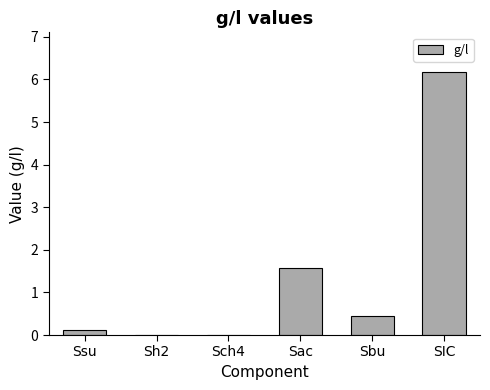

True or false: the data shows 2.4 at SIC.

False